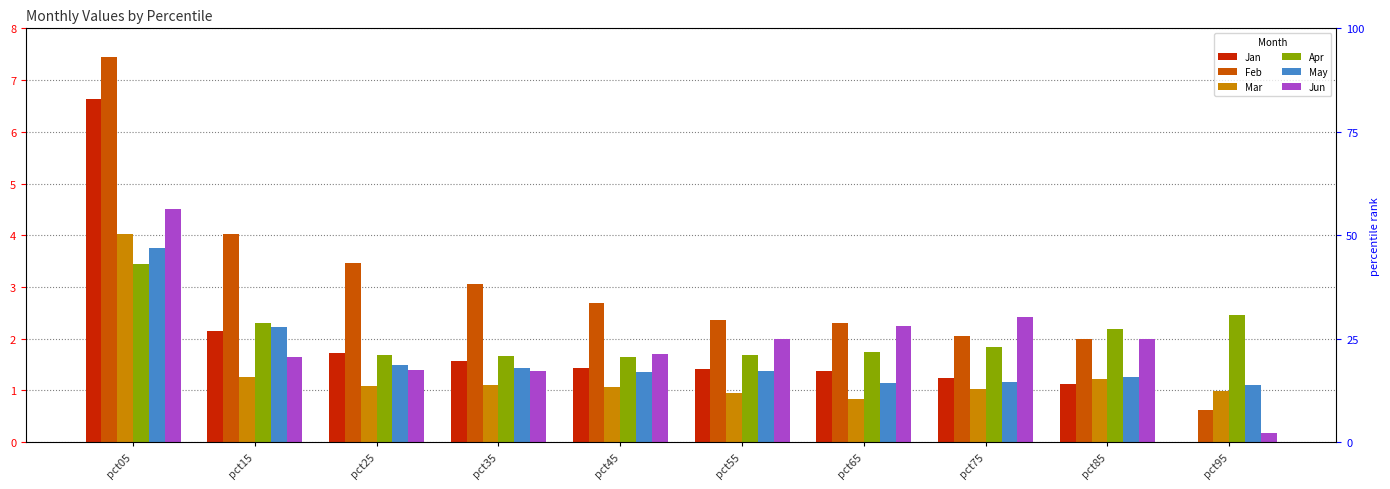

At which label is Jan closest to 3?

pct15